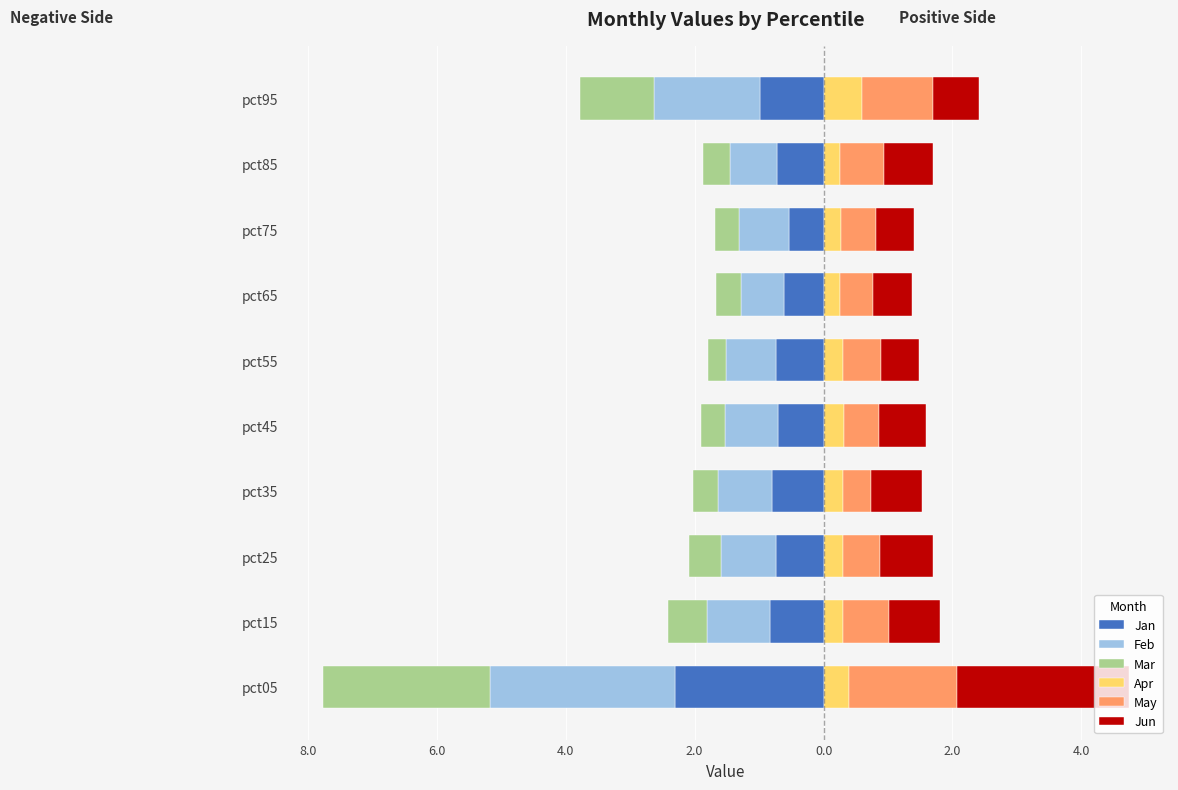

What are all the series names shown in the legend?

Jan, Feb, Mar, Apr, May, Jun